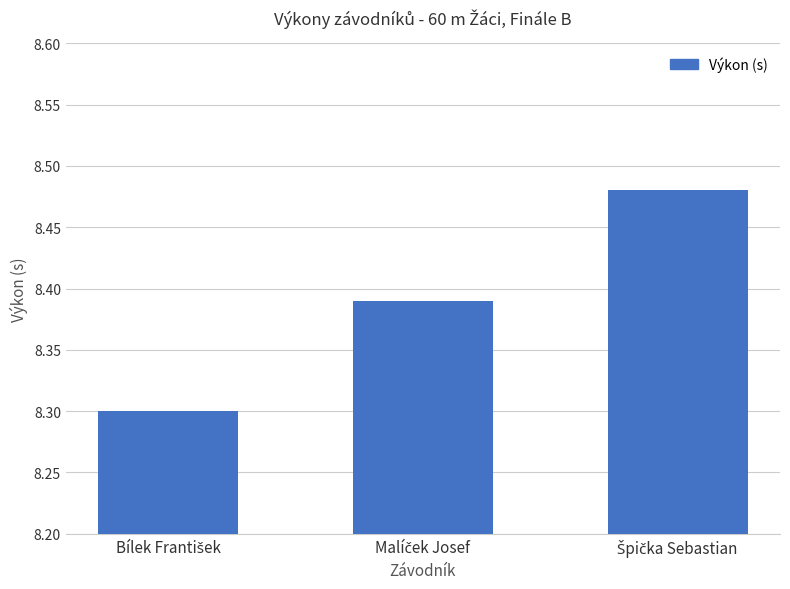

Count the values in the range 8 to 9.

3